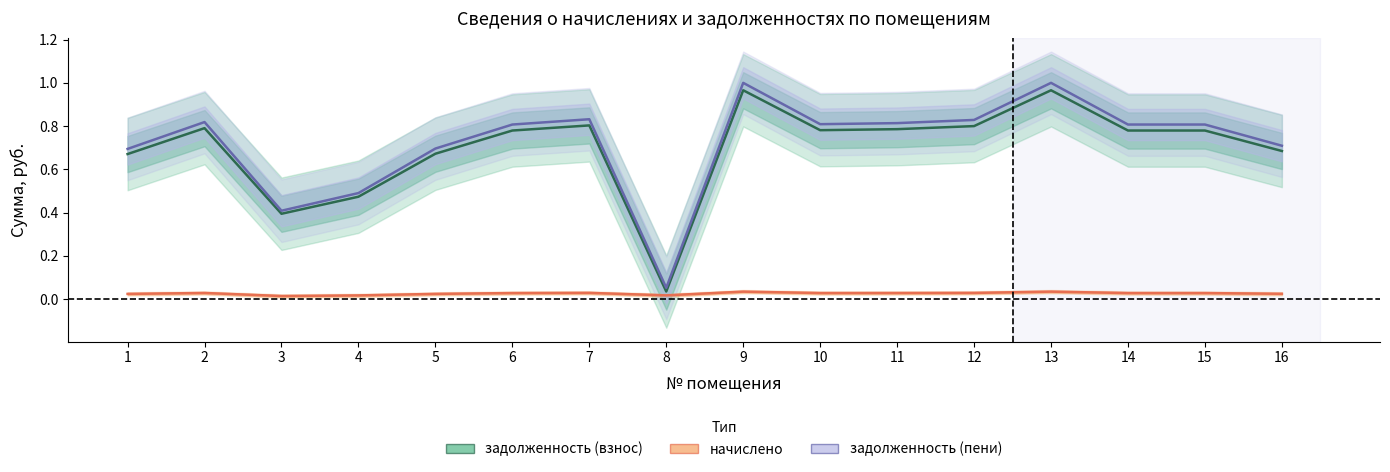

What is the total value across all series at 13?

2.0